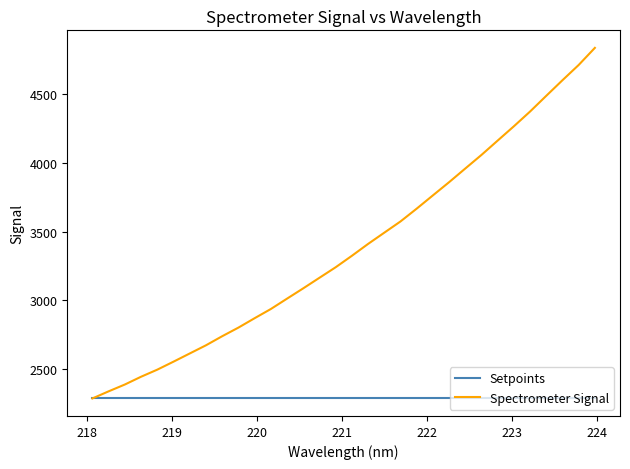

List the series in order of their overall mean, lowest first.

Setpoints, Spectrometer Signal